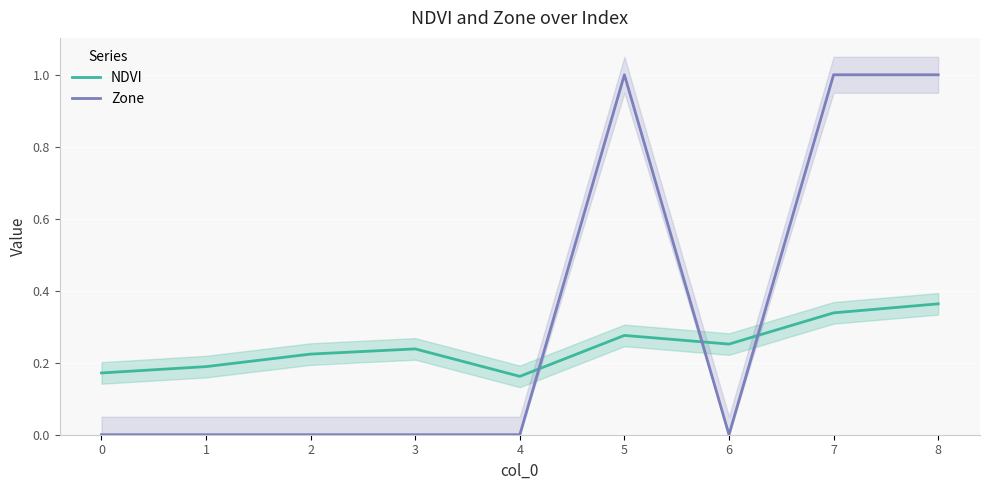

Between 3 and 7, which series saw the biggest shift?

Zone